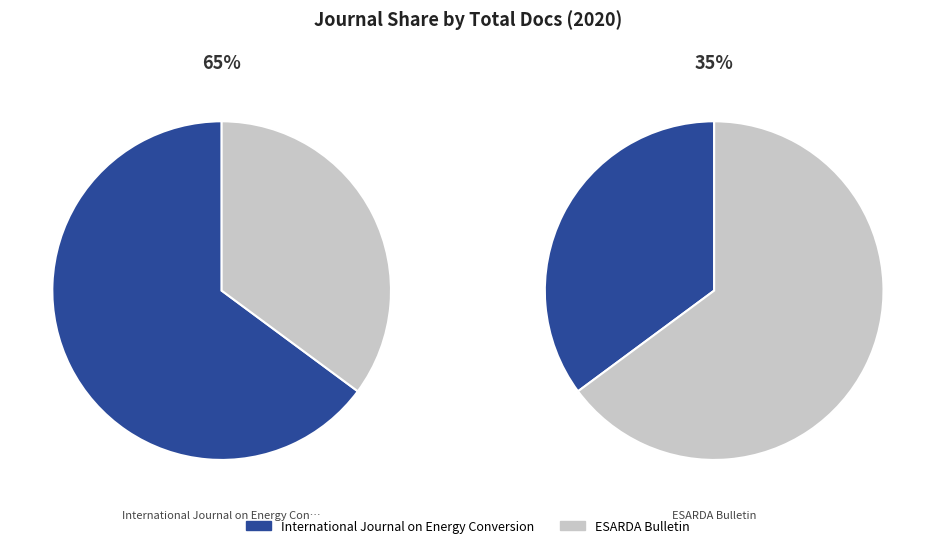

To the nearest percent, what percentage of the pie is International Journal on Energy Conversion?

65%